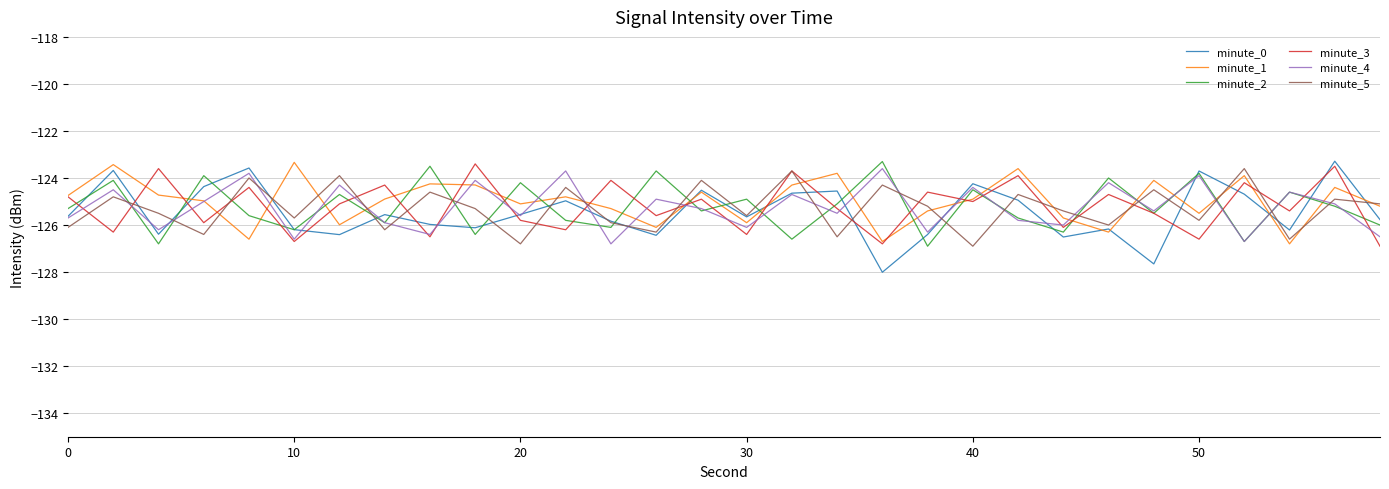

What is the greatest value displayed?

-123.3